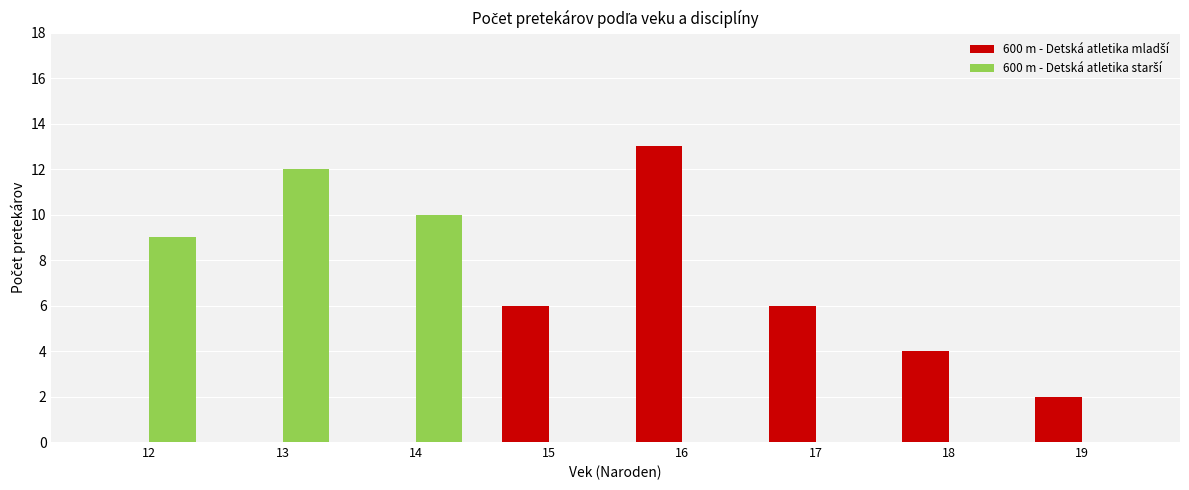

Which label corresponds to the largest value in the chart?

16